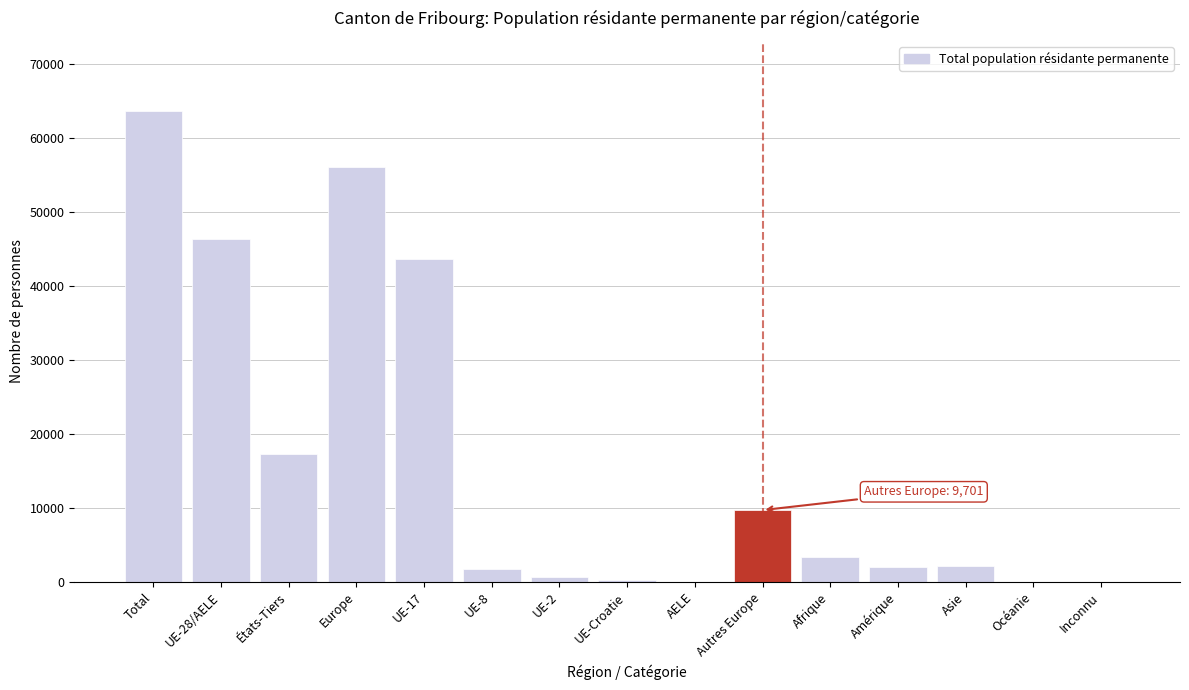

Which category has the highest value across all series?

Total